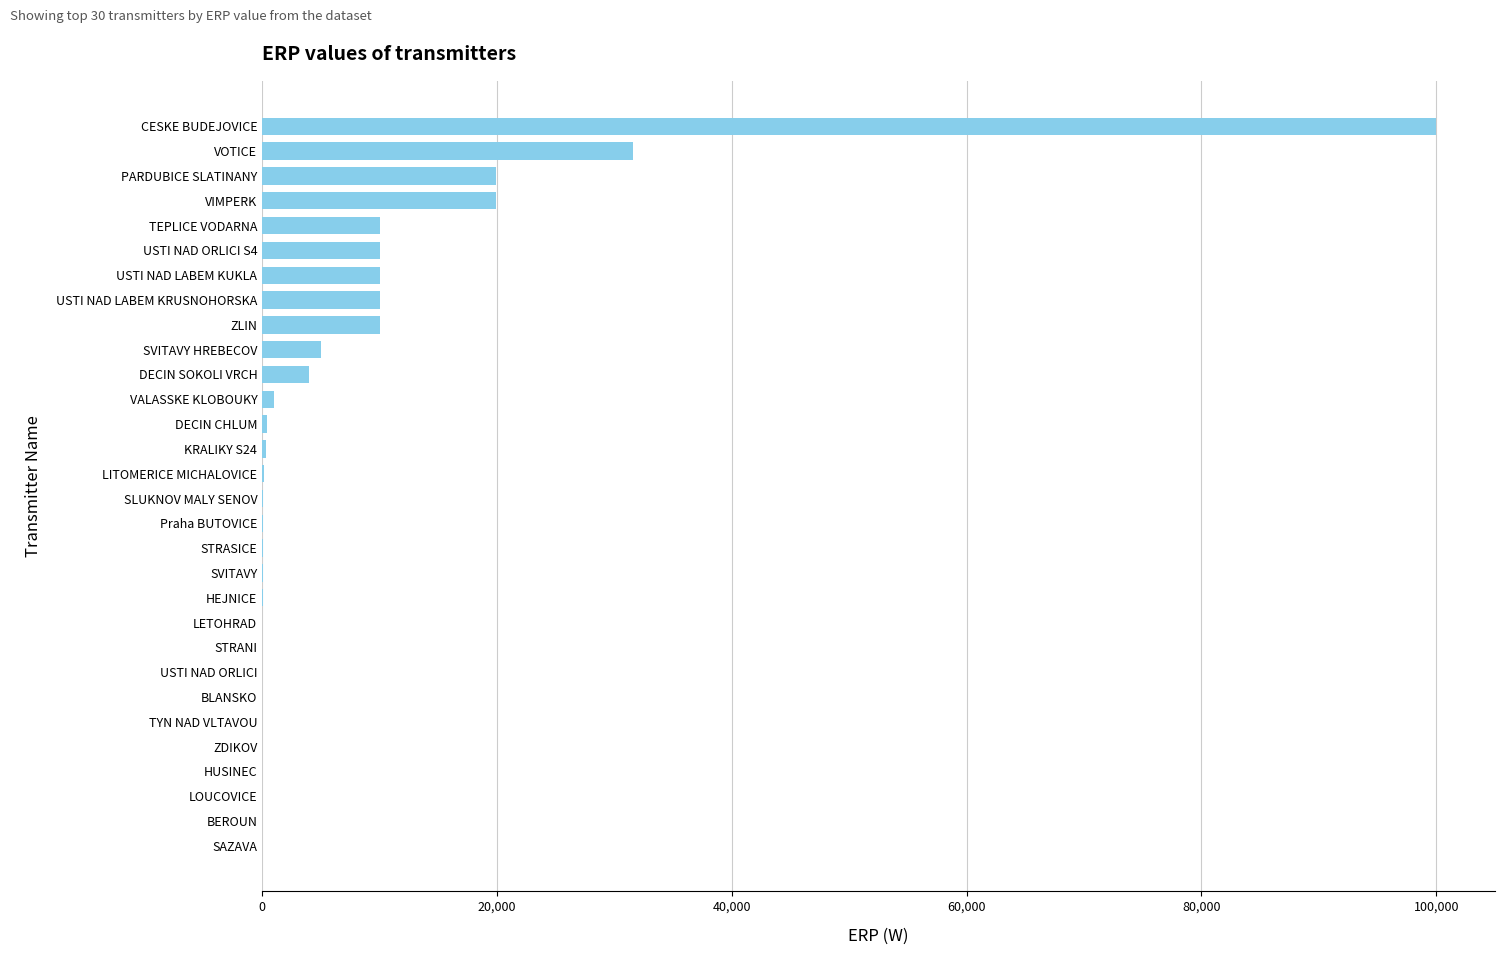

What is the sum of all values?

233068